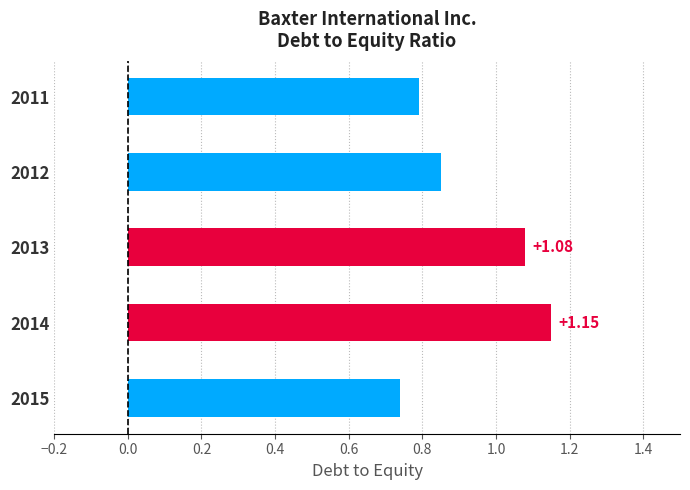

Between 2015 and 2012, which is larger?

2012